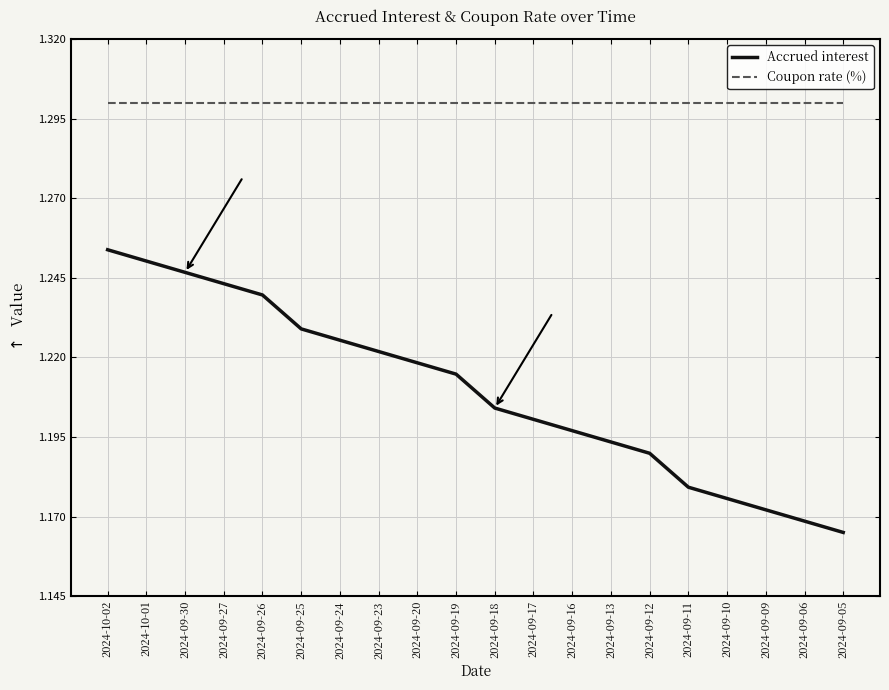

What position from the left is 2024-09-25?

6